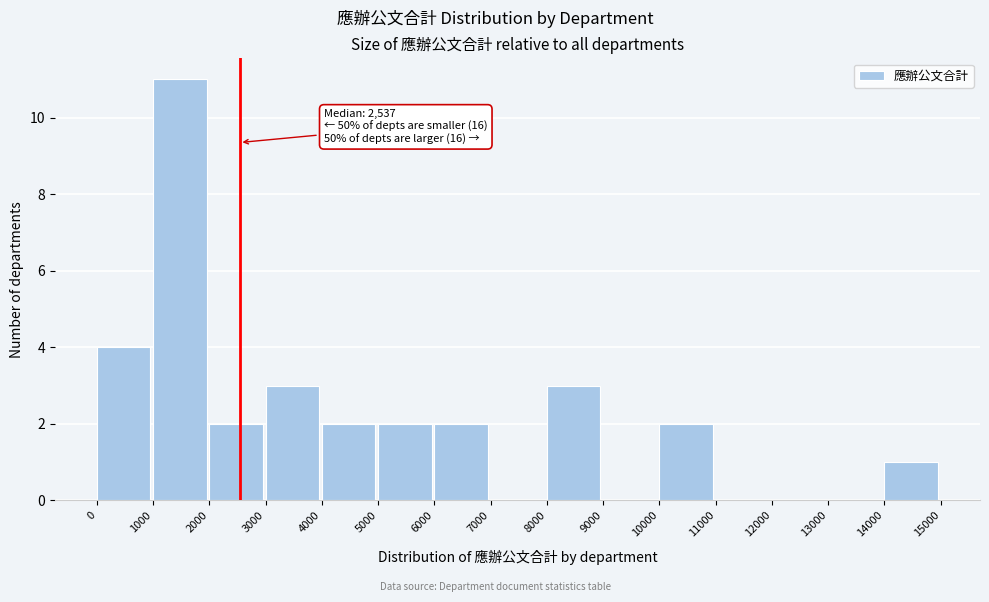

Over which range of the x-axis is the bar tallest?

1000 to 2000